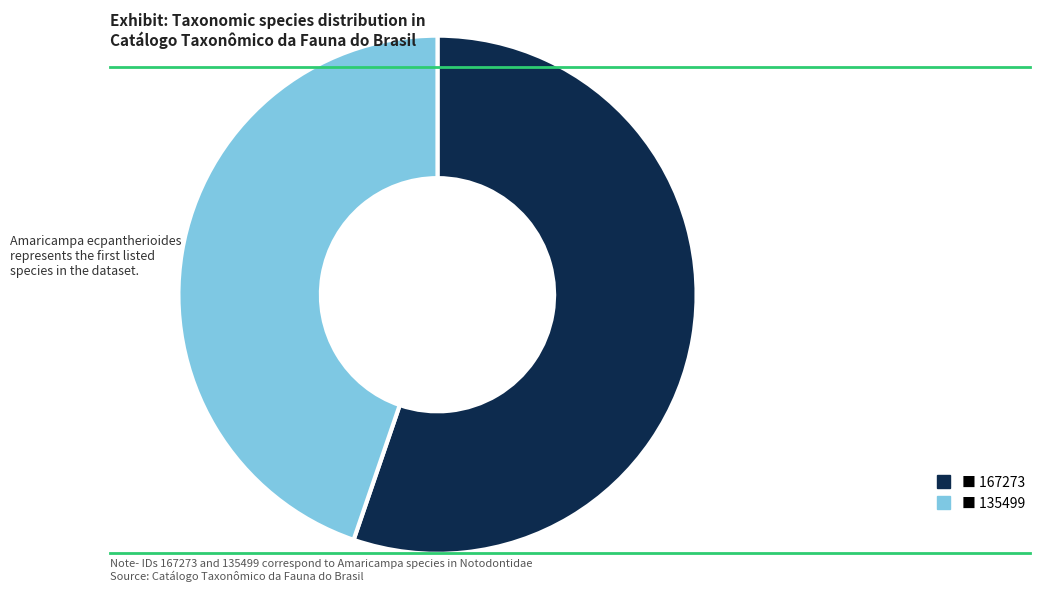

Does any single category account for the majority?

Yes